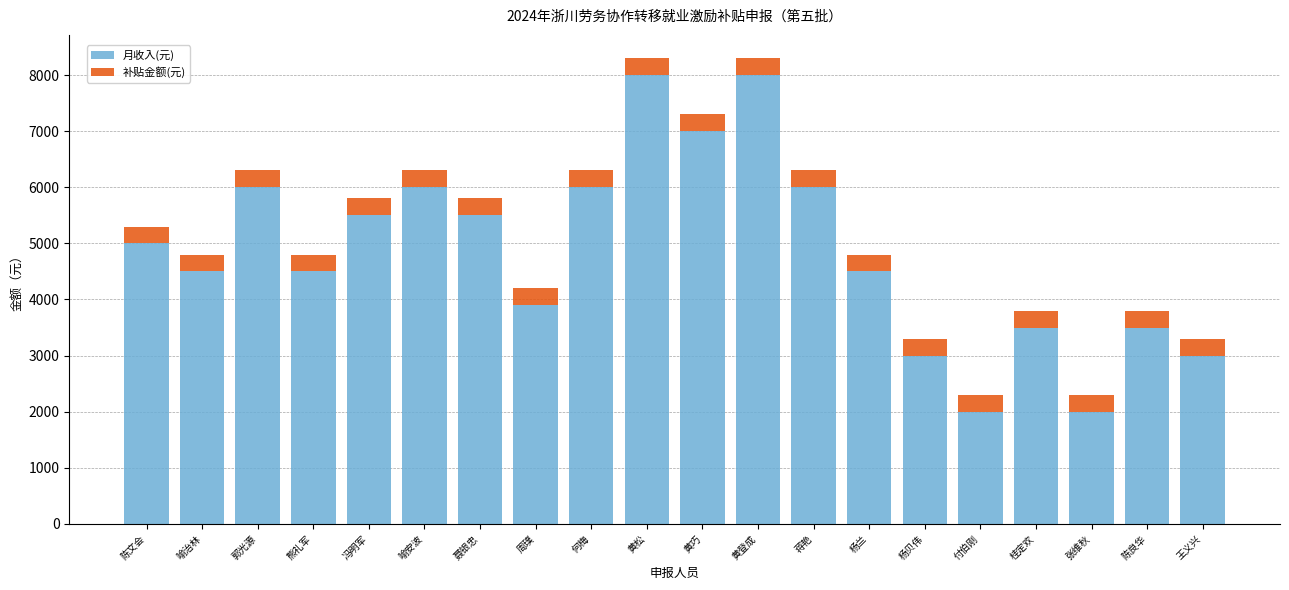

Is it true that 月收入(元) equals 7796 at 杨兰?

False